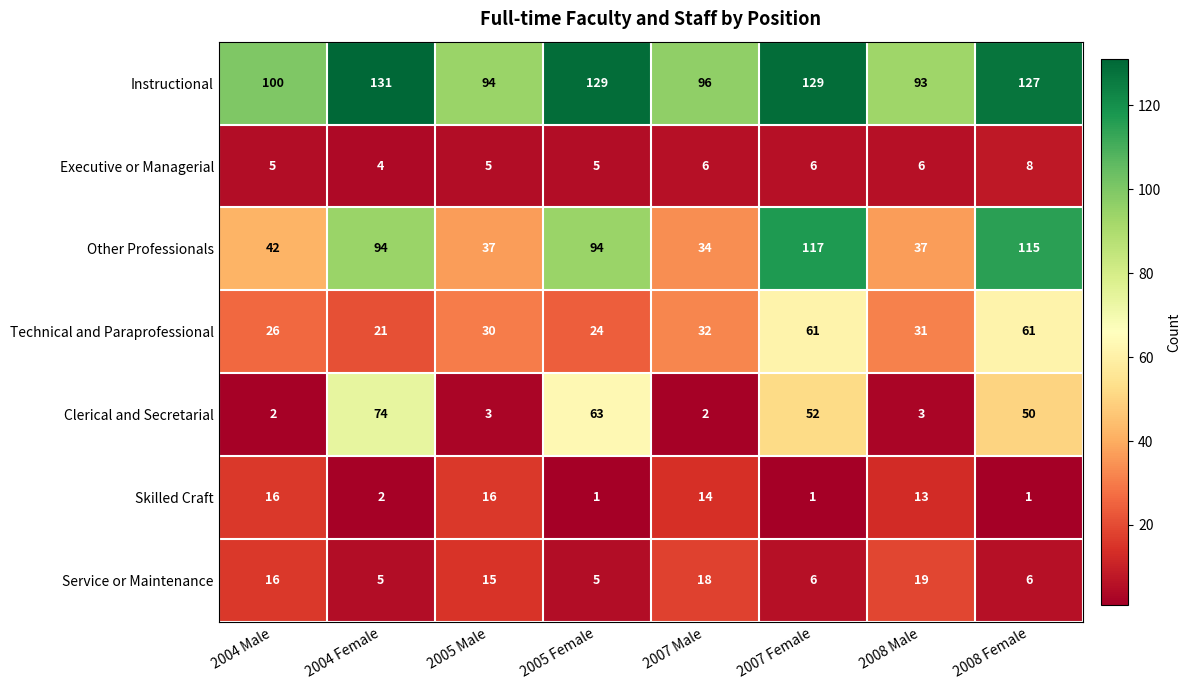

What is the approximate value of Technical and Paraprofessional at 2004 Female, to the nearest 10?

20